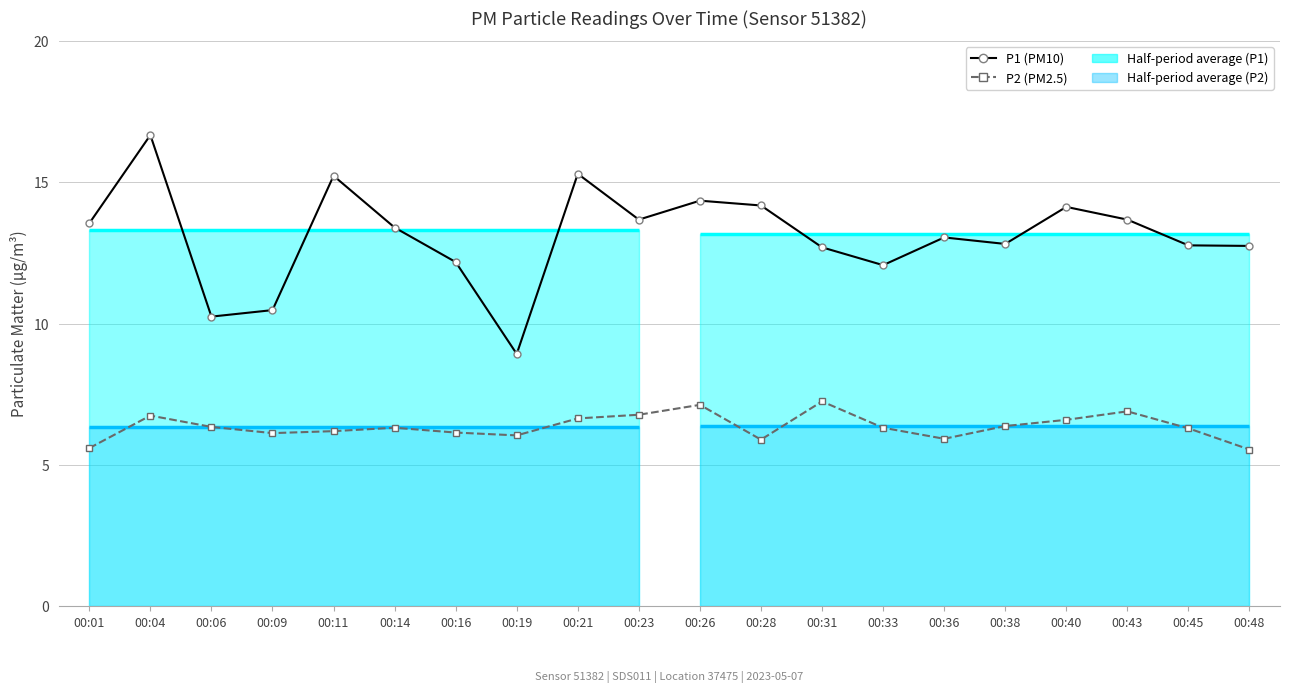

What is the average value of the P2 (PM2.5) series?

6.4